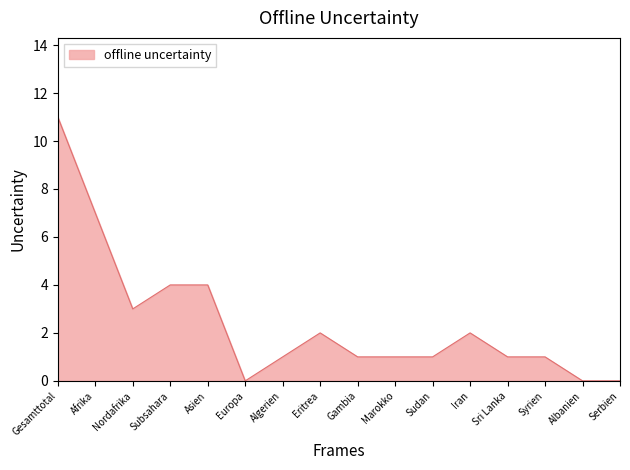

What is the difference between the values at Afrika and Gesamttotal?

4